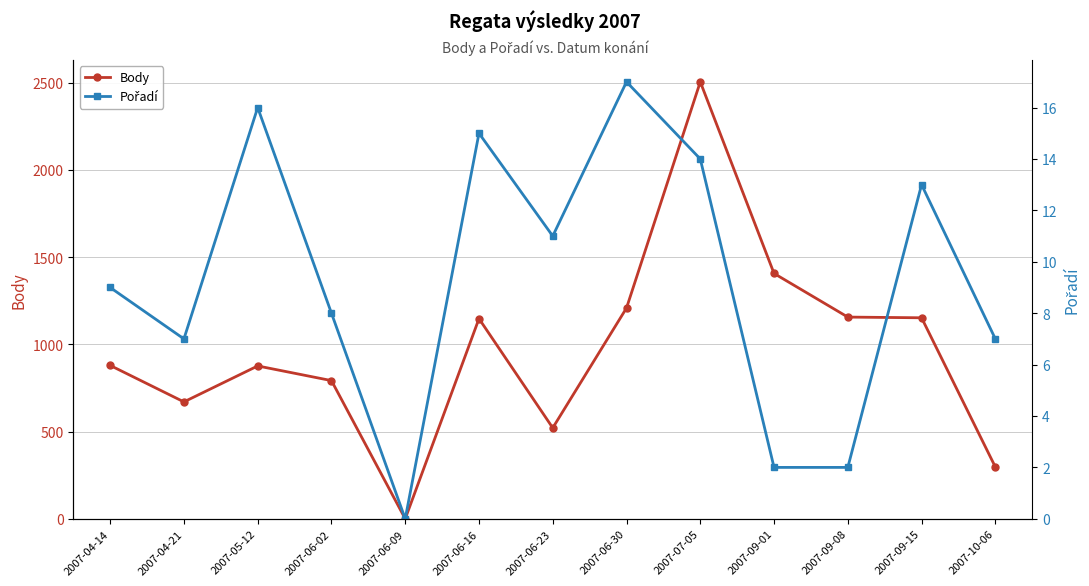

What is the value of the Body point at the 3rd from the left?

876